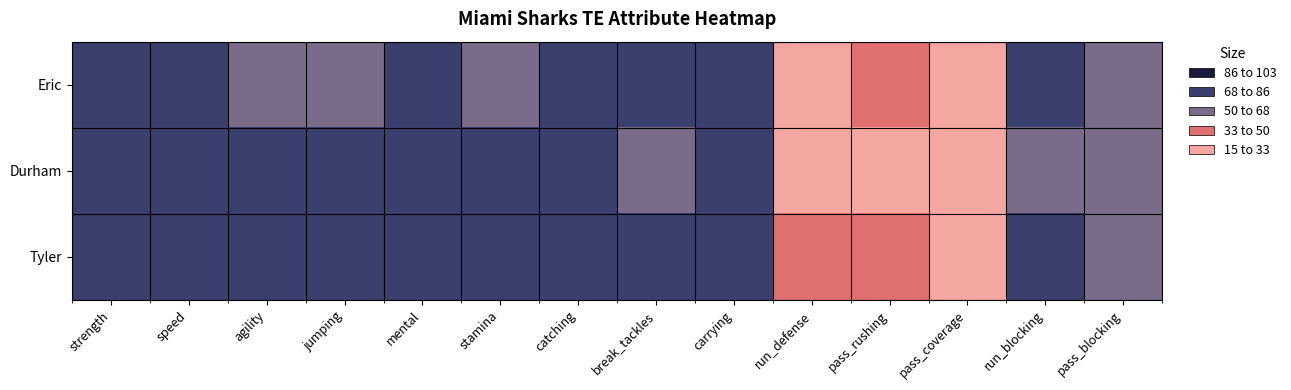

At which category is the sum across all series the highest?

catching